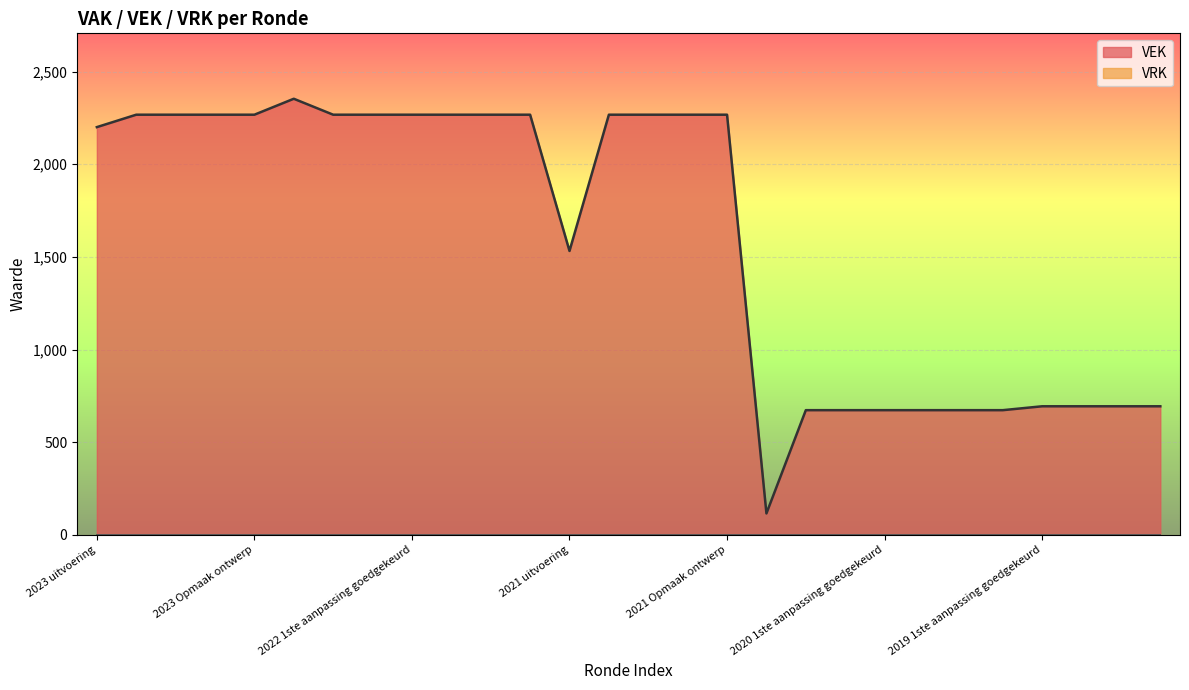

What is the value of the 2nd point from the left?

2267